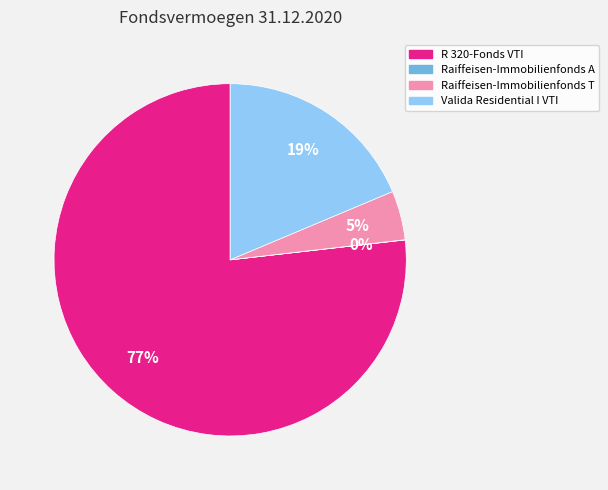

To the nearest percent, what is the average slice percentage?

25%